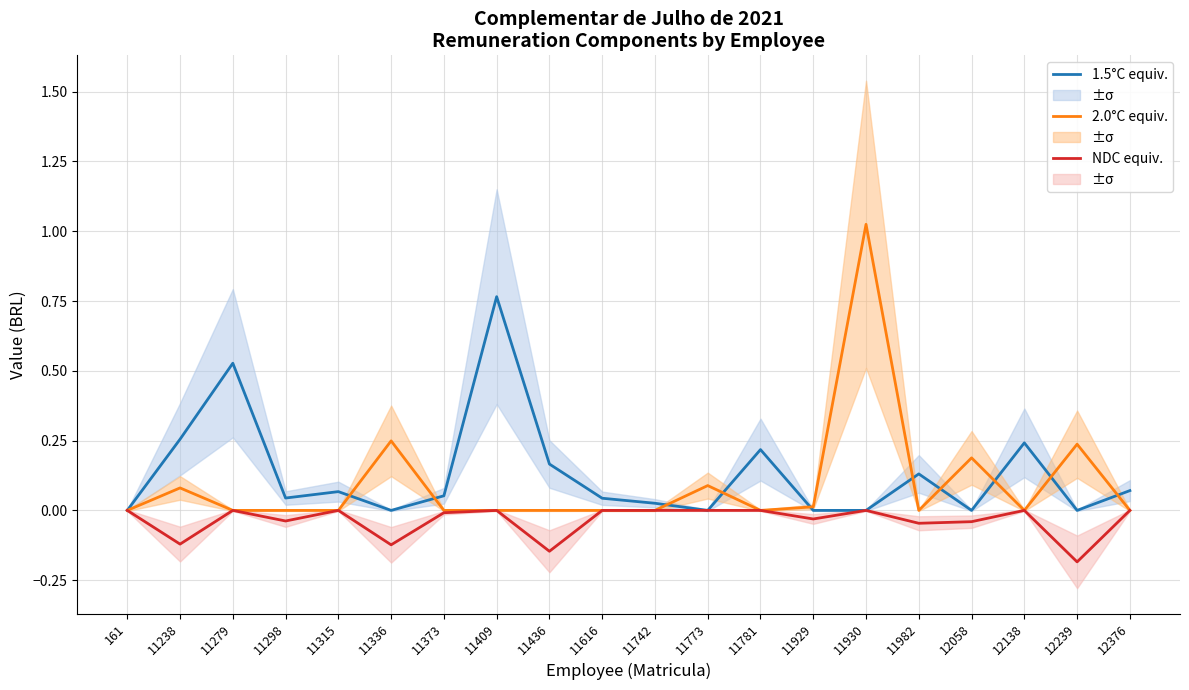

True or false: 1.5°C equiv. and NDC equiv. cross at least once.

False